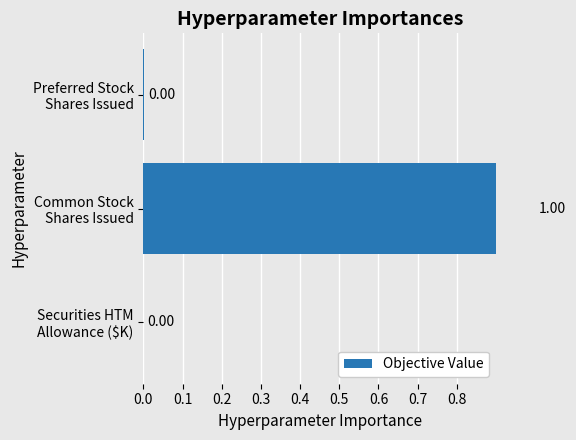

What is the average value?

0.3